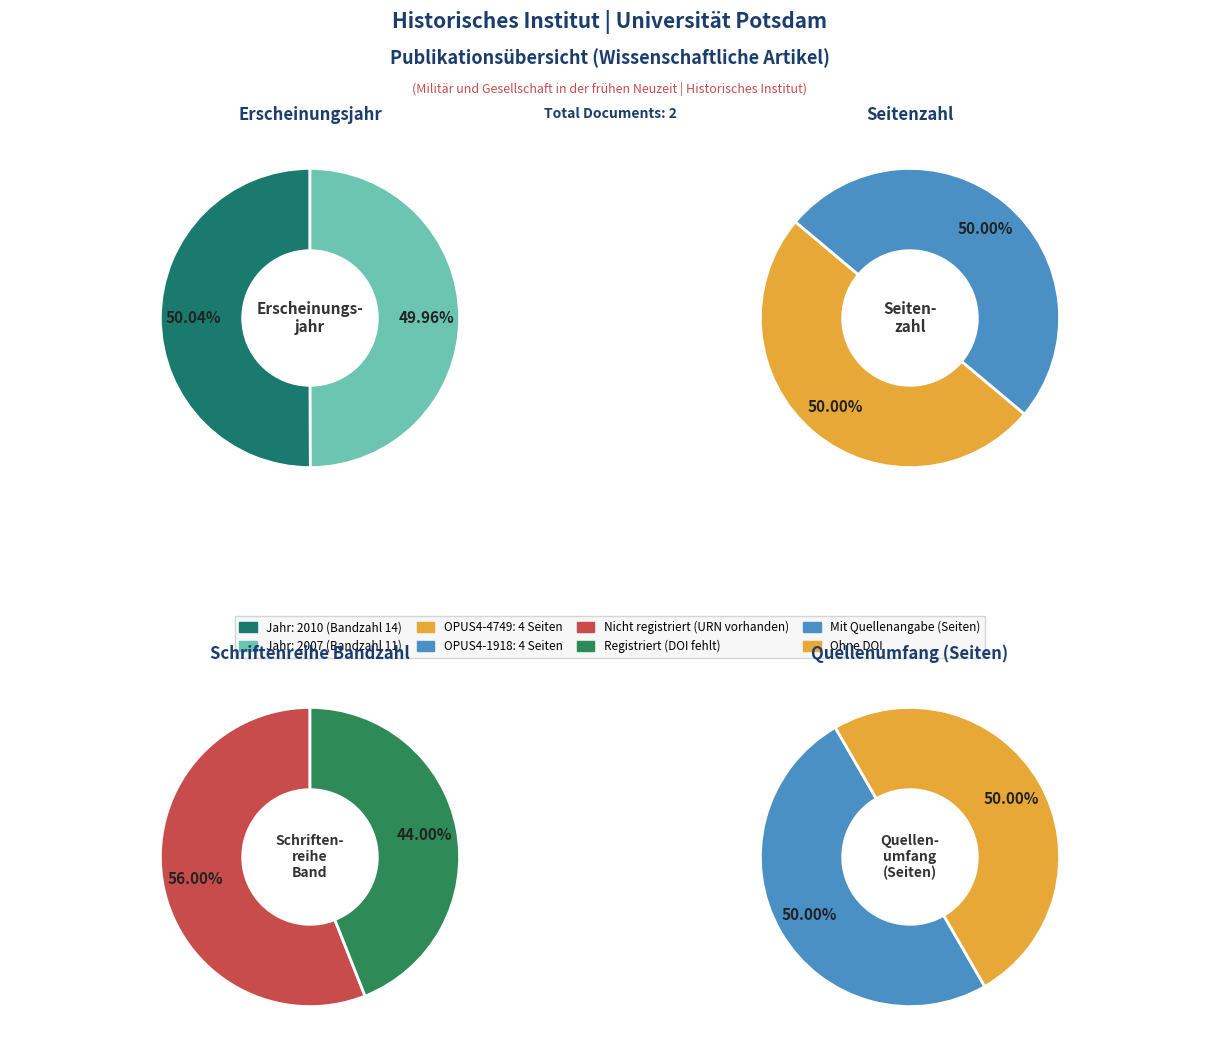

What percentage is NOT represented by OPUS4-1918 (2007)?

50.0%